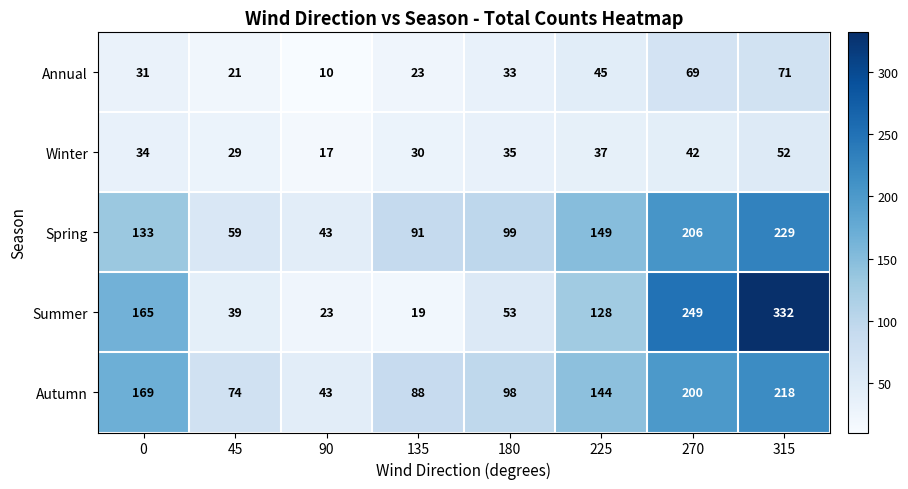

What is the sum of all Annual values?

303